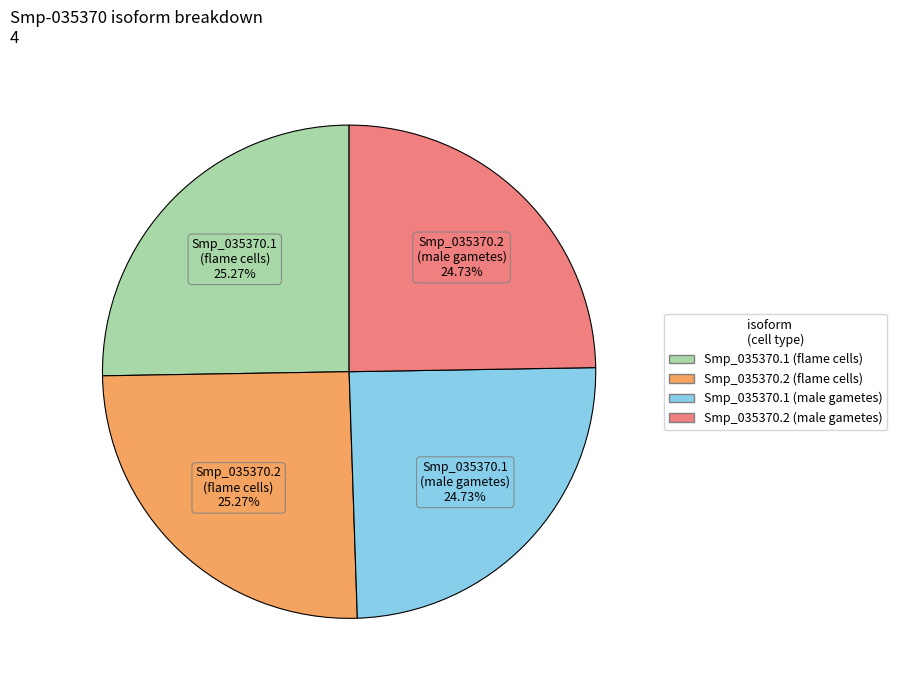

Is there any slice that represents more than half of the pie?

No